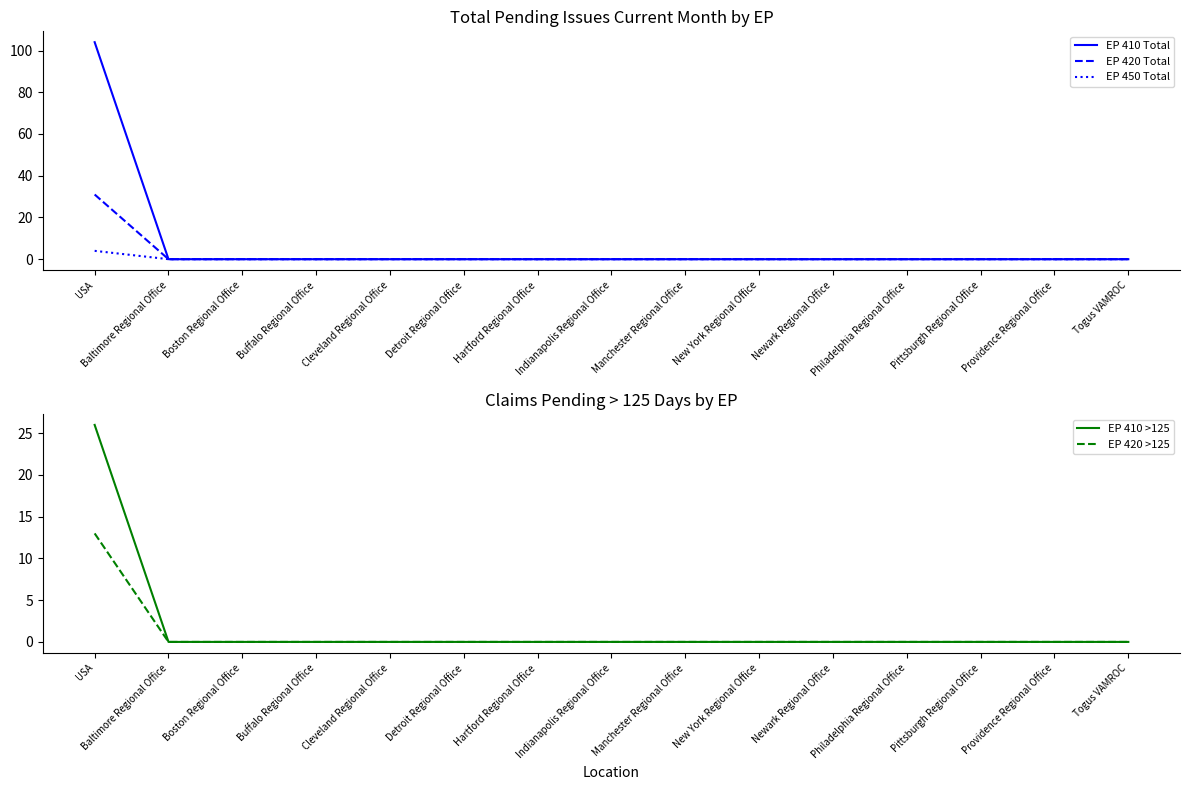

What is the highest value of the EP 450 Total series?

4